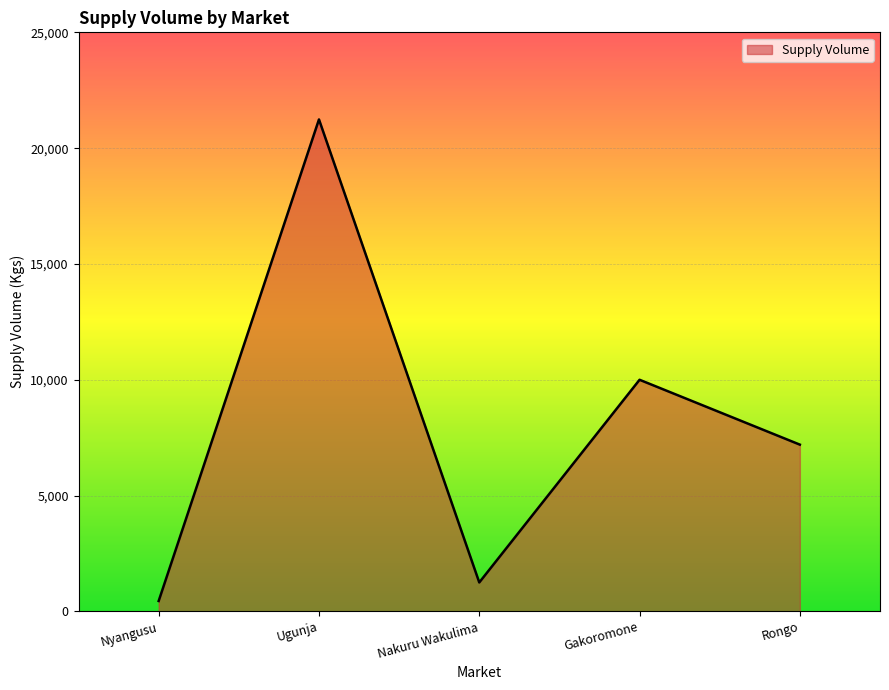

What is the difference between the second highest and minimum values?

9550